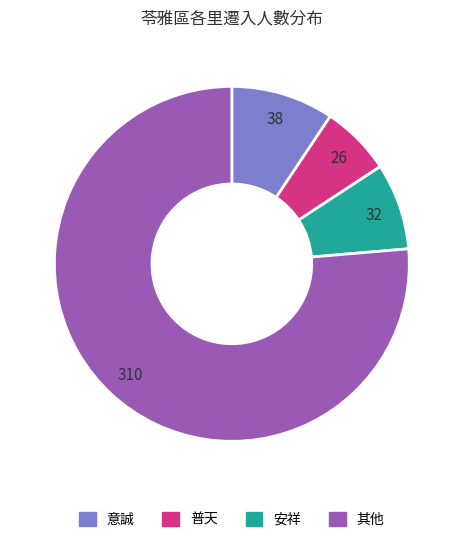

Is there any slice that represents more than half of the pie?

Yes